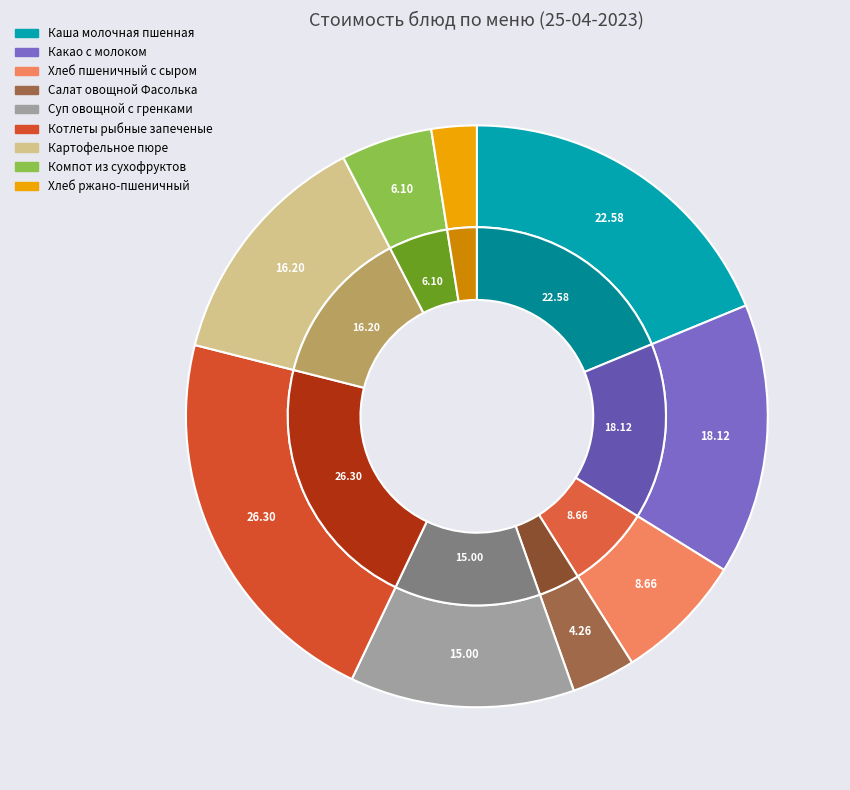

Is Салат овощной Фасолька the majority of the pie?

No